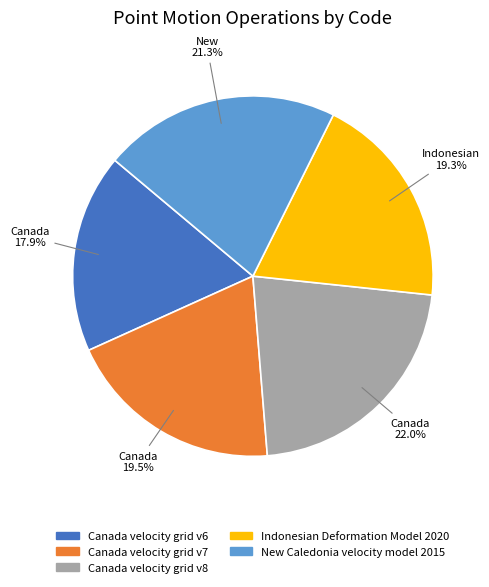

Which category has the biggest portion of the pie?

Canada velocity grid v8